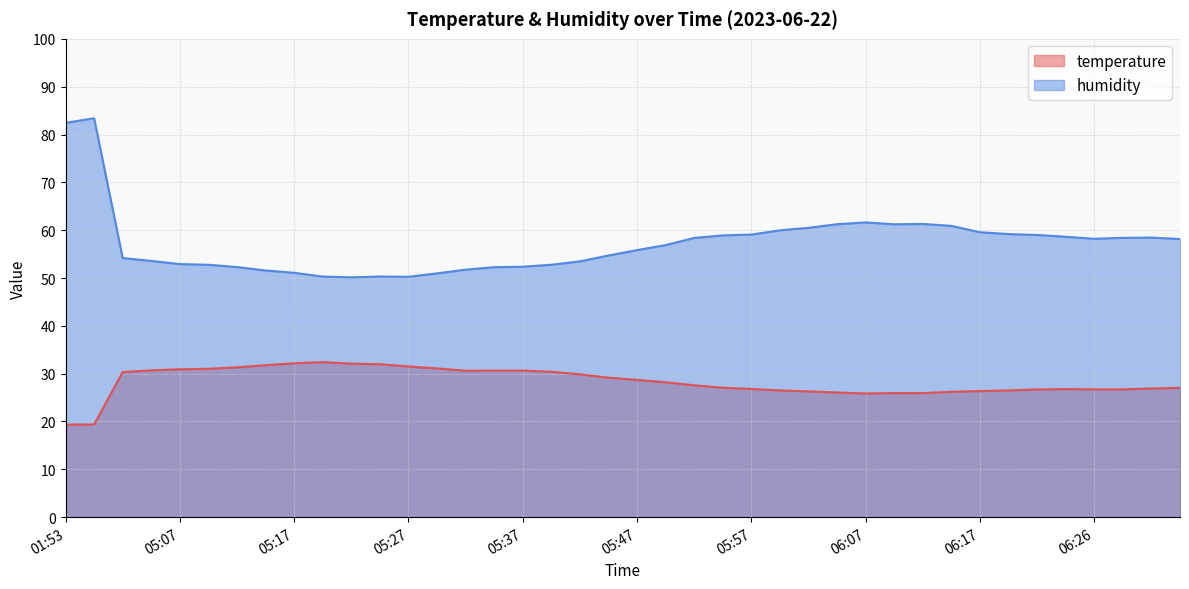

What is the label of the 31st point from the left?

06:12